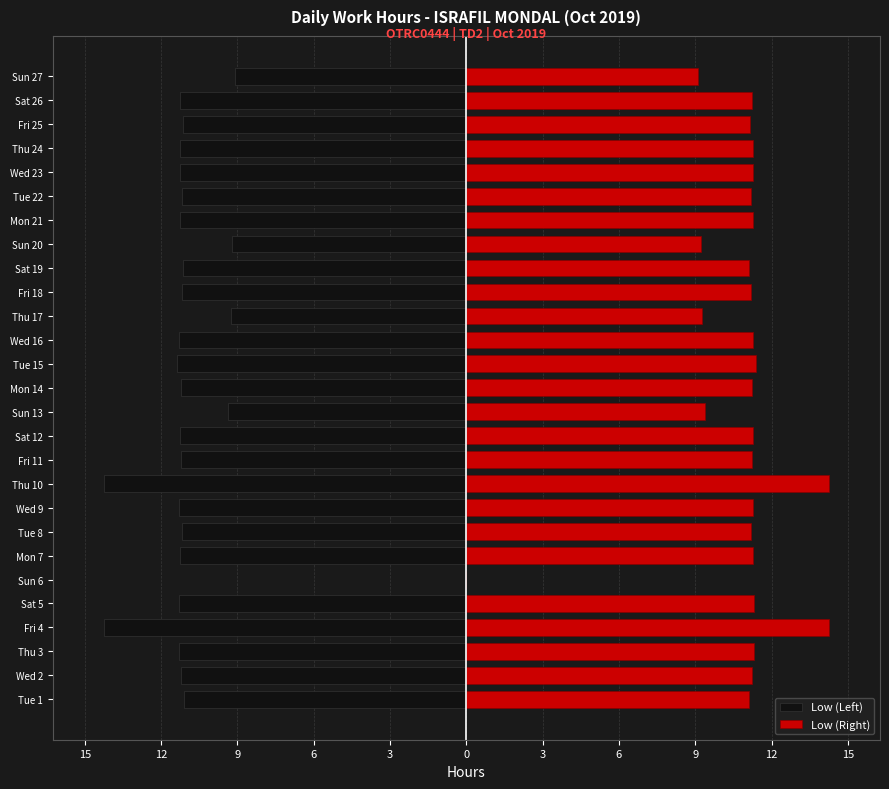

What is the sum of all Low (Right) values?

290.1